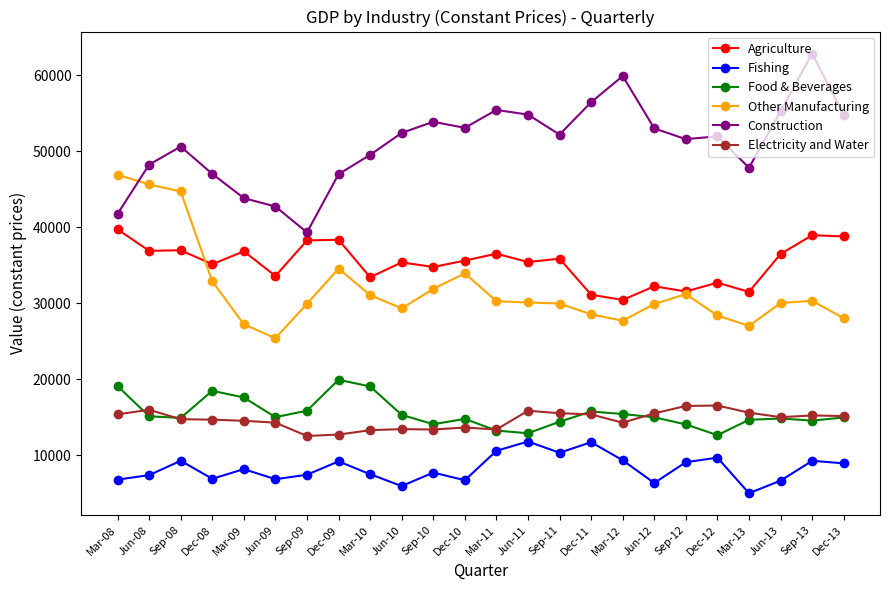

True or false: Fishing and Agriculture intersect in this chart.

False